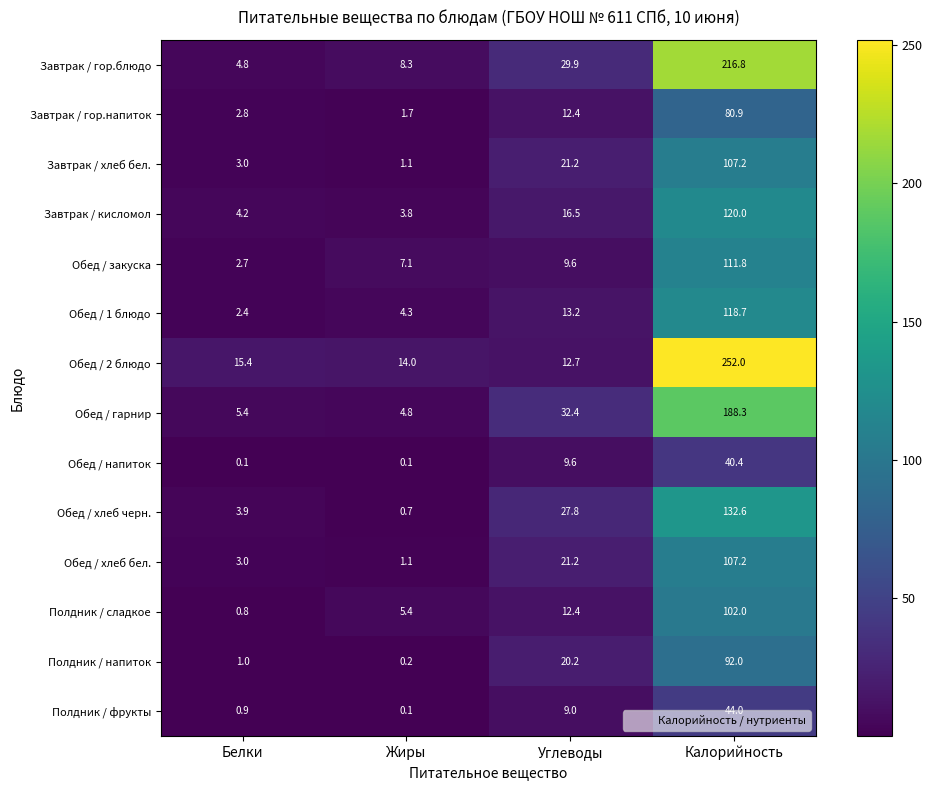

At how many categories does at least one series exceed 196?

1